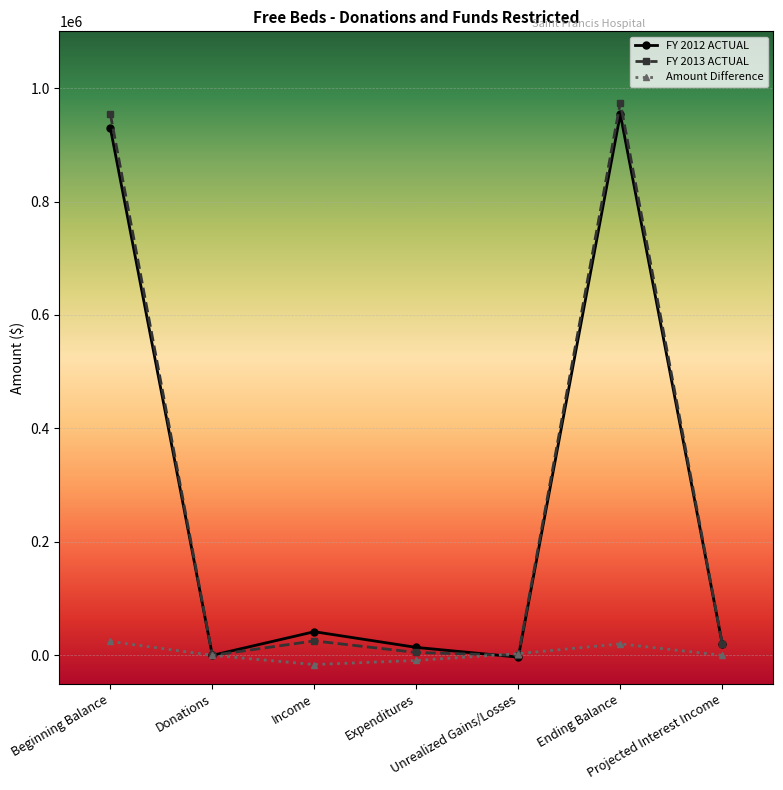

What is the sum of all FY 2013 ACTUAL values?

1978628